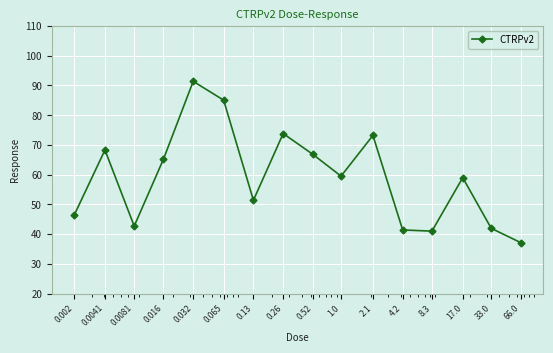

How many interior local valleys (lower than both neighbors) does the data have?

4